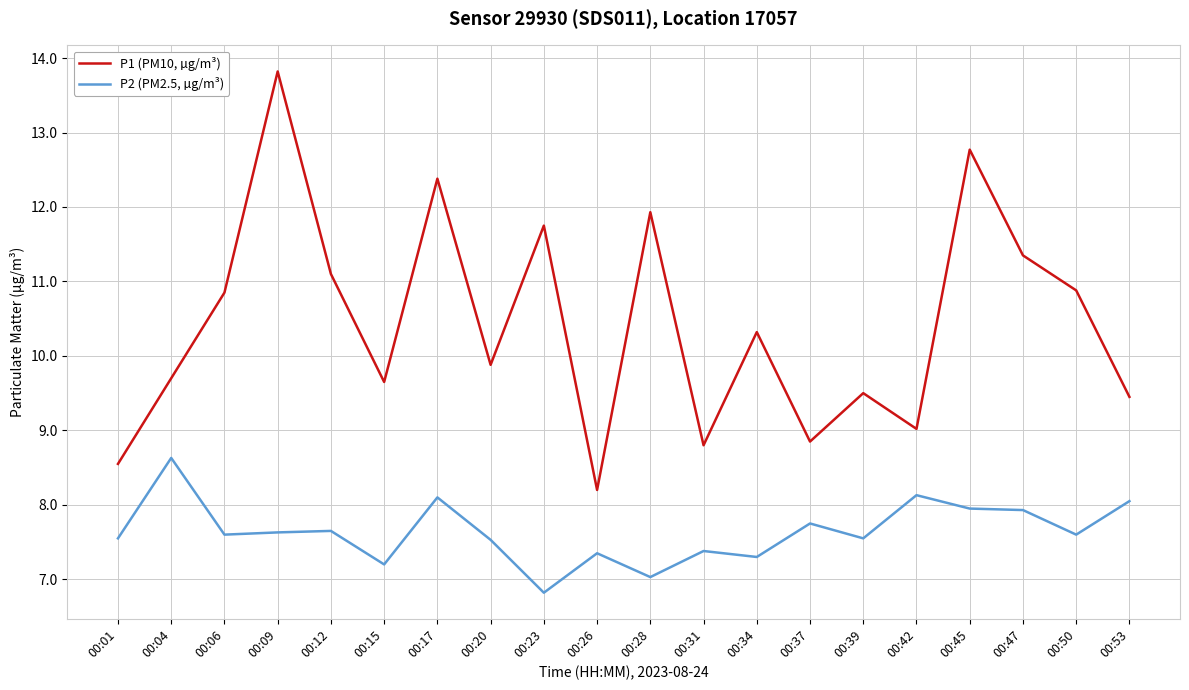

True or false: P1 (PM10, µg/m³) has a value of 12.8 at 00:45.

True